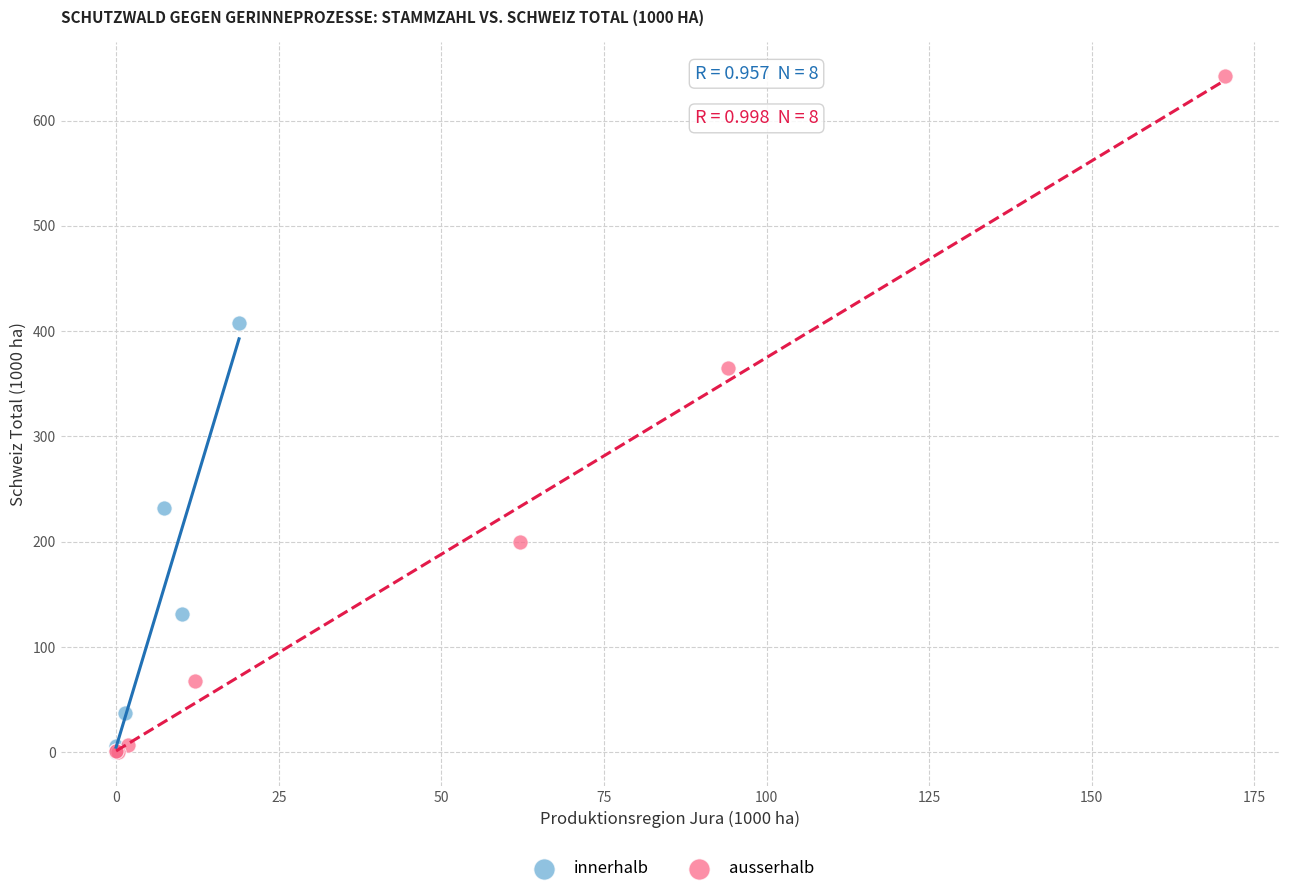

Which series contains the highest Y value?

ausserhalb